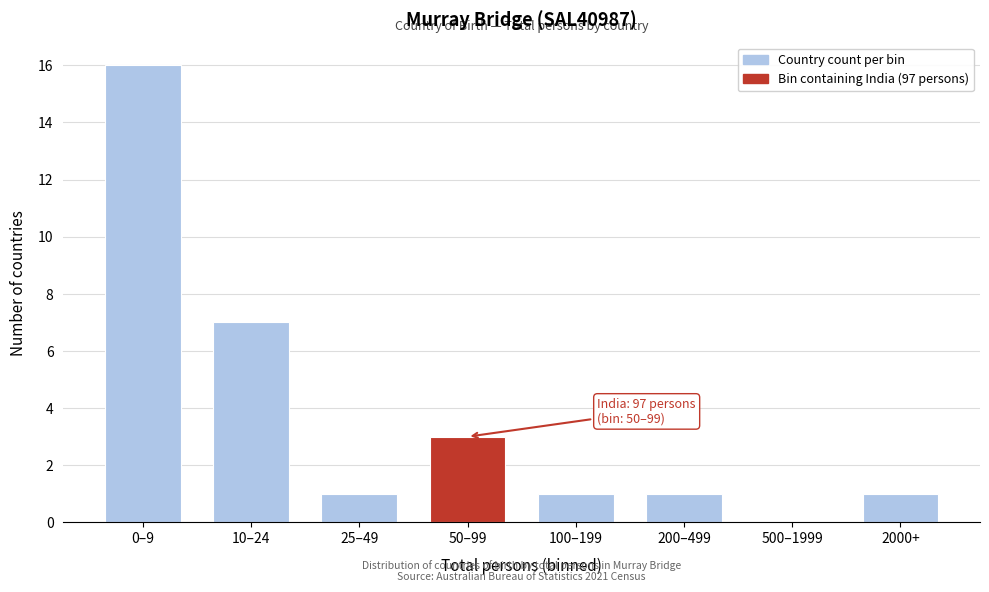

Reading left to right, list all the values displayed in this chart.

0–9=16	10–24=7	25–49=1	50–99=3	100–199=1	200–499=1	500–1999=0	2000+=1